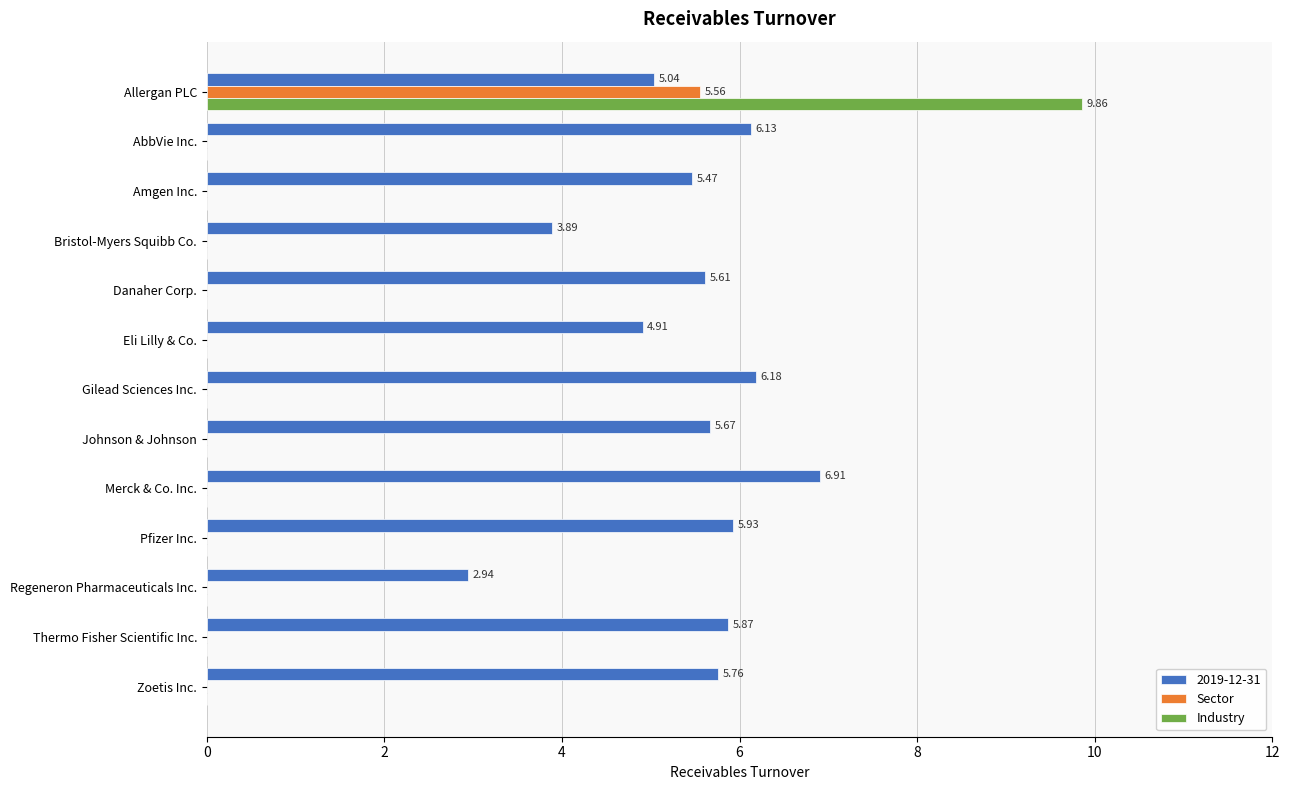

How many categories are shown in the chart?

13